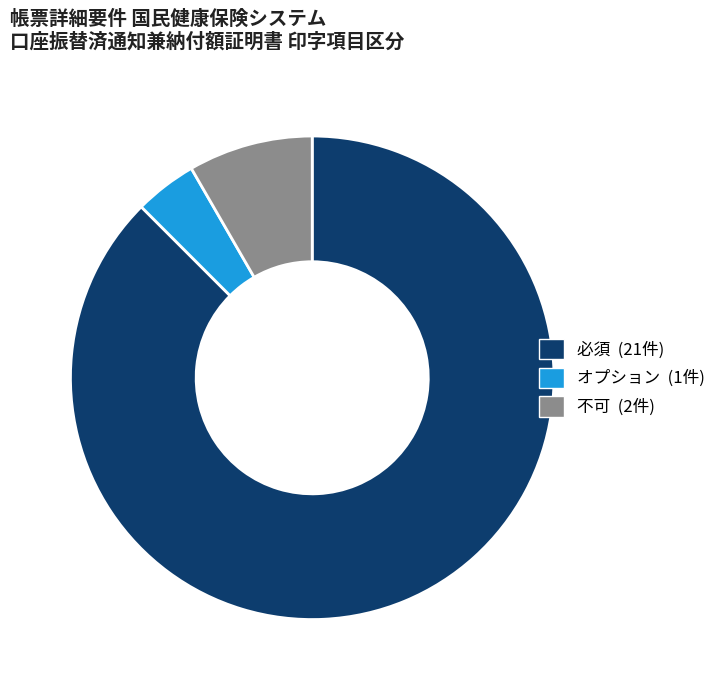

Approximately how many times larger is the value at 不可 compared to オプション?

2.0